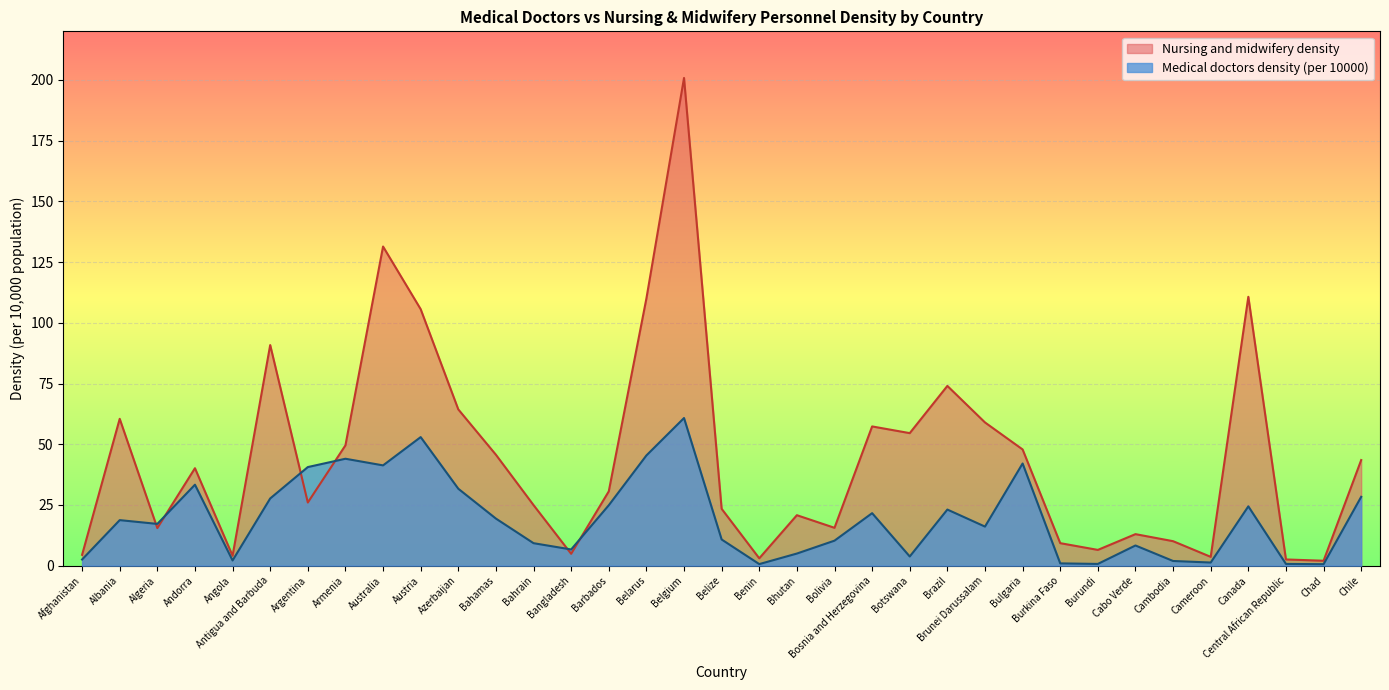

How many series are shown in this chart?

2